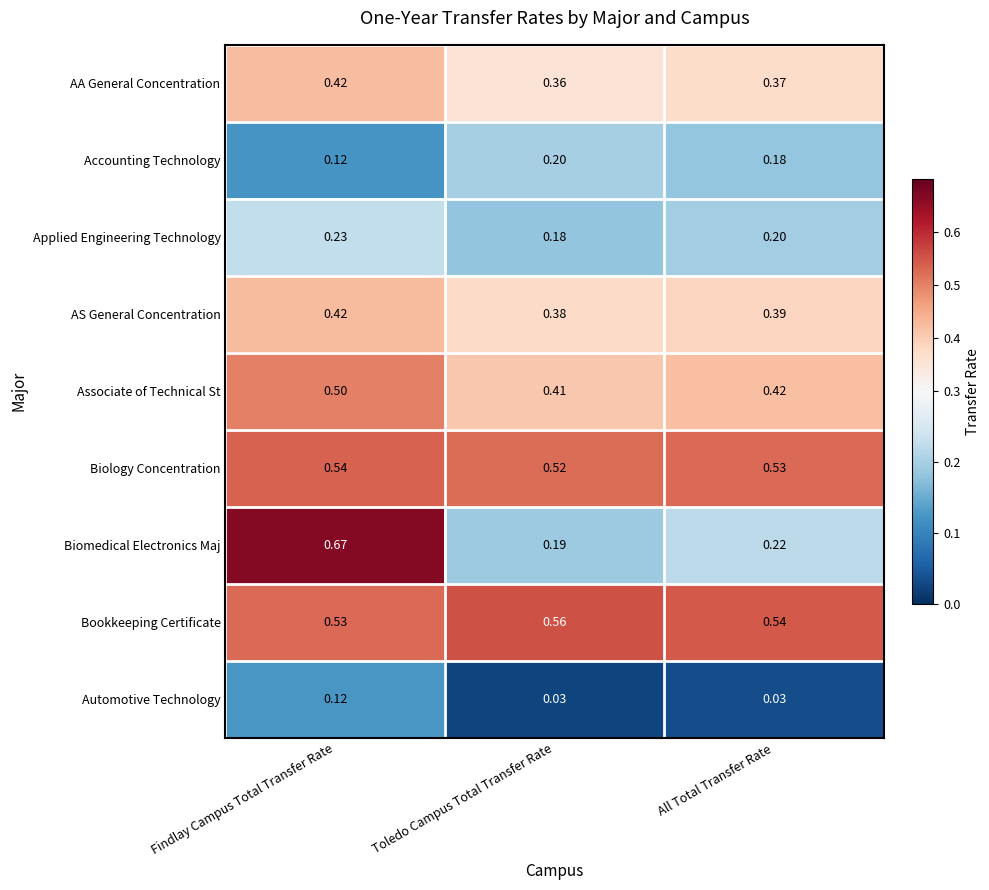

At which label is Applied Engineering Technology closest to 0?

Toledo Campus Total Transfer Rate